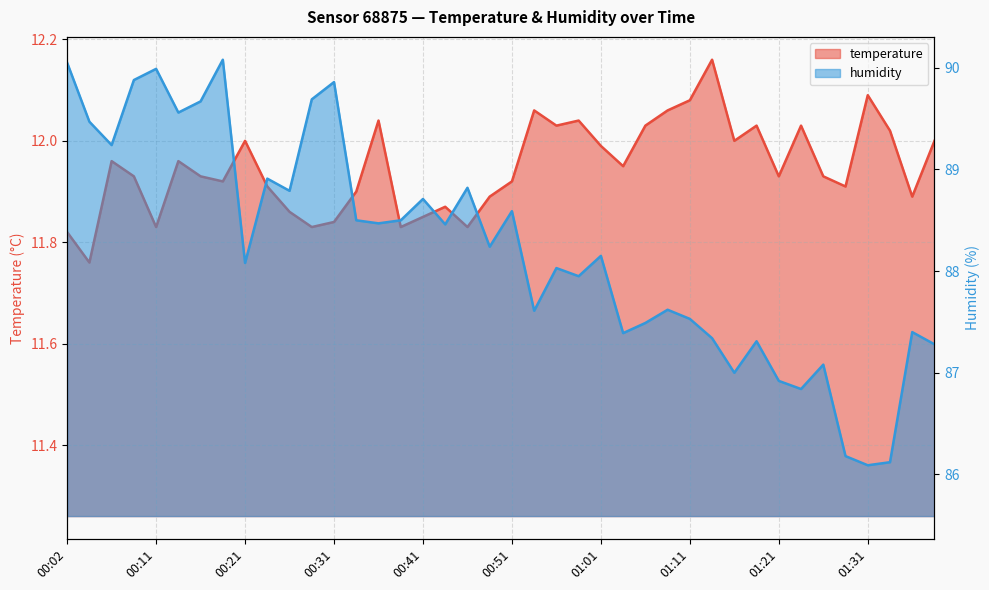

How many series are shown in this chart?

2